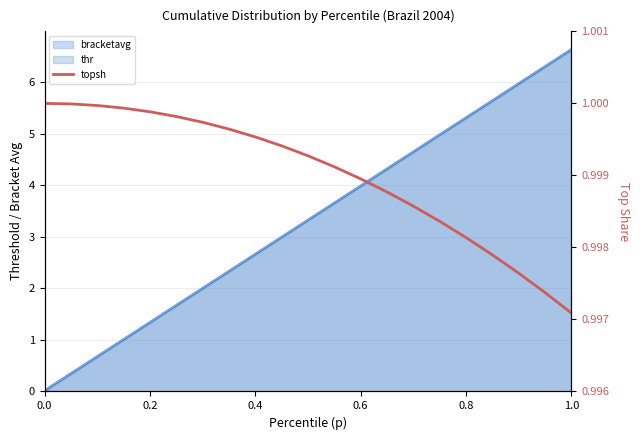

What position from the left is 0.6?

4